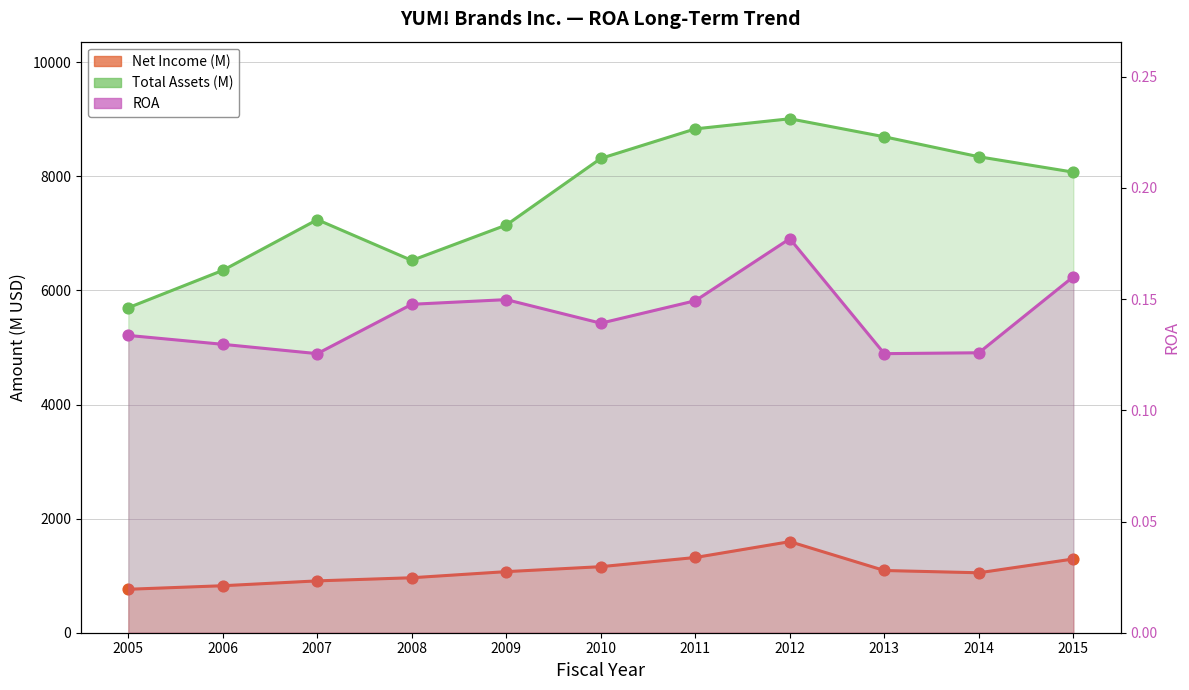

What is the total value across all series at 2014?

9396.1